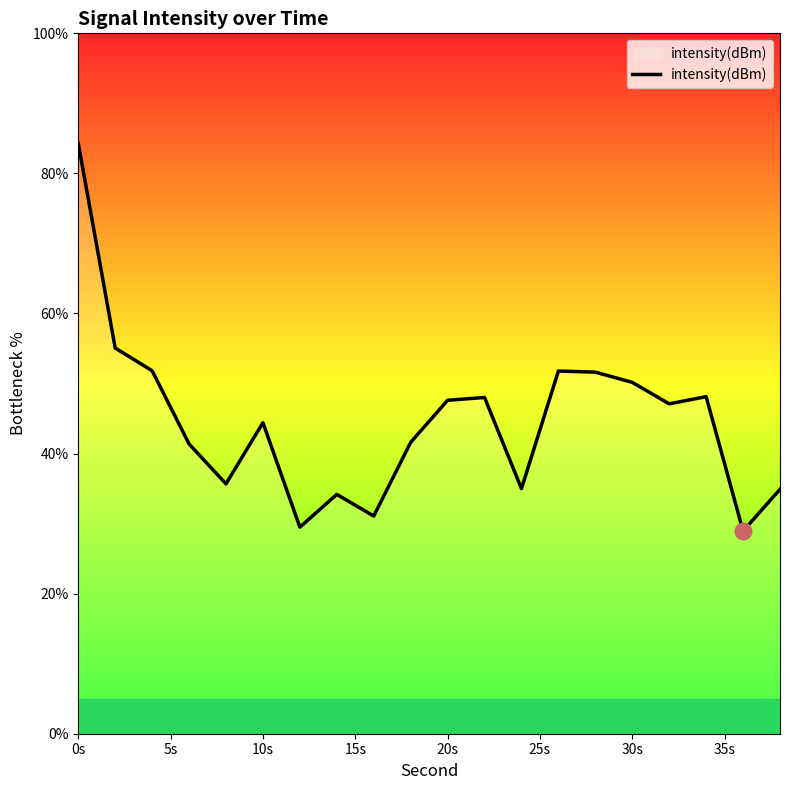

What is the difference between the maximum and minimum values?

55.3